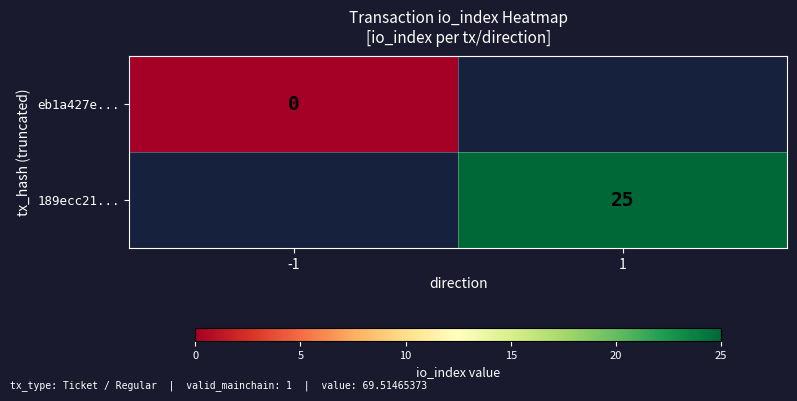

How many categories are shown in the chart?

2